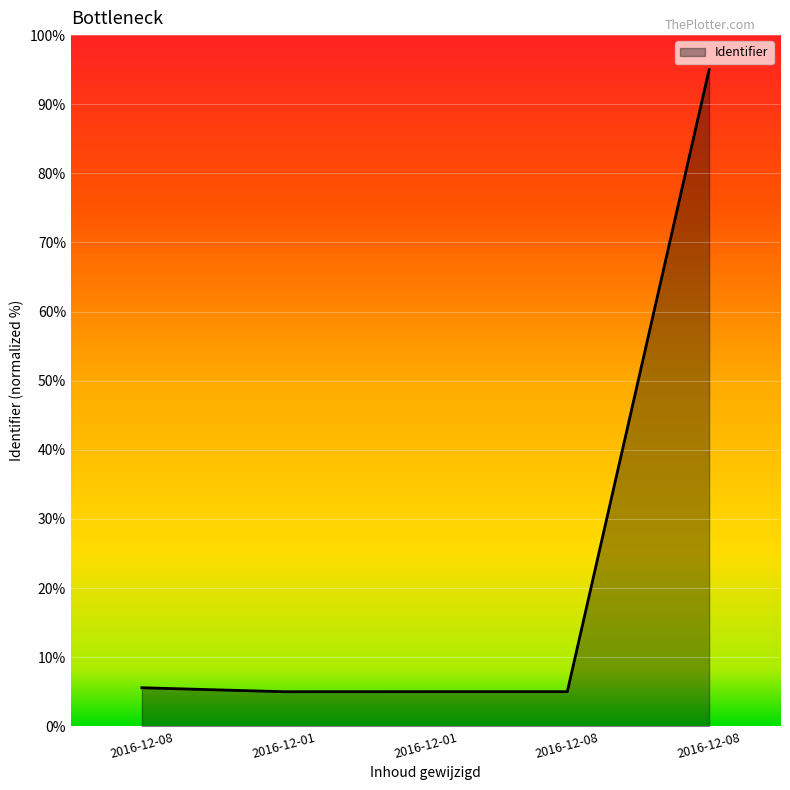

Count the number of categories in the chart.

5